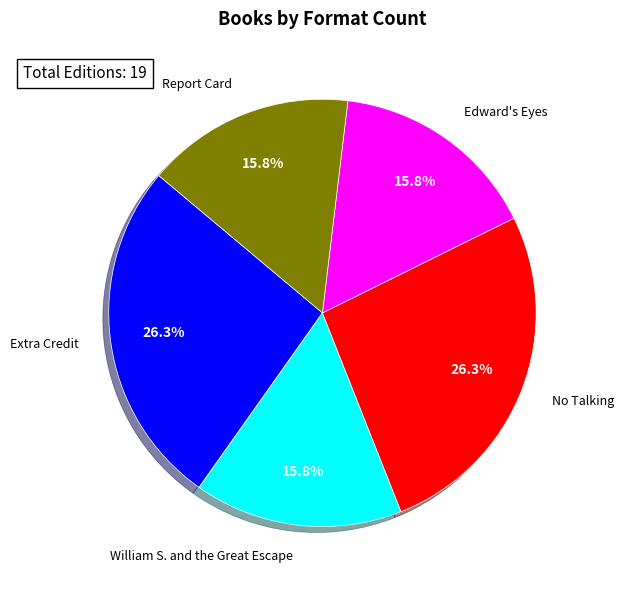

What percentage is the William S. and the Great Escape slice, to the nearest percent?

16%